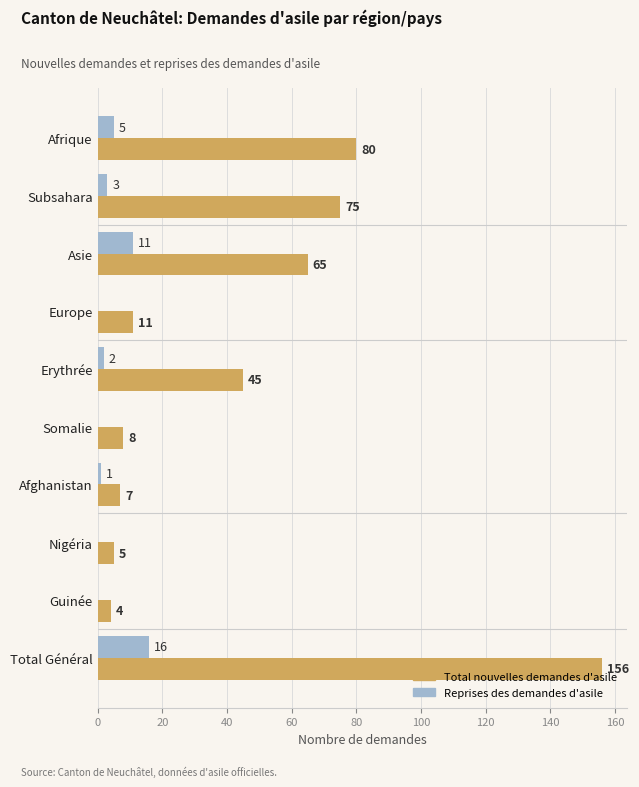

What is the total value across all series at Somalie?

8